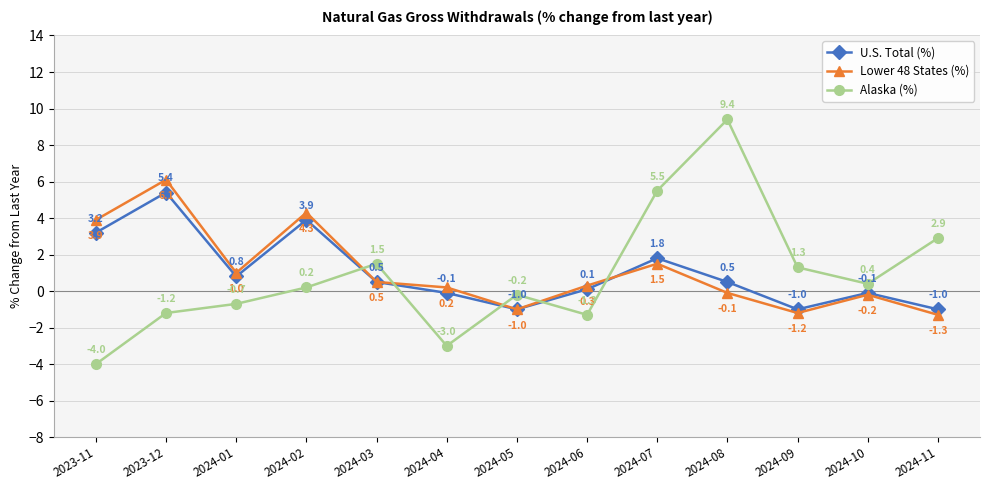

Is it true that Lower 48 States (%) equals -0.1 at 2024-08?

True